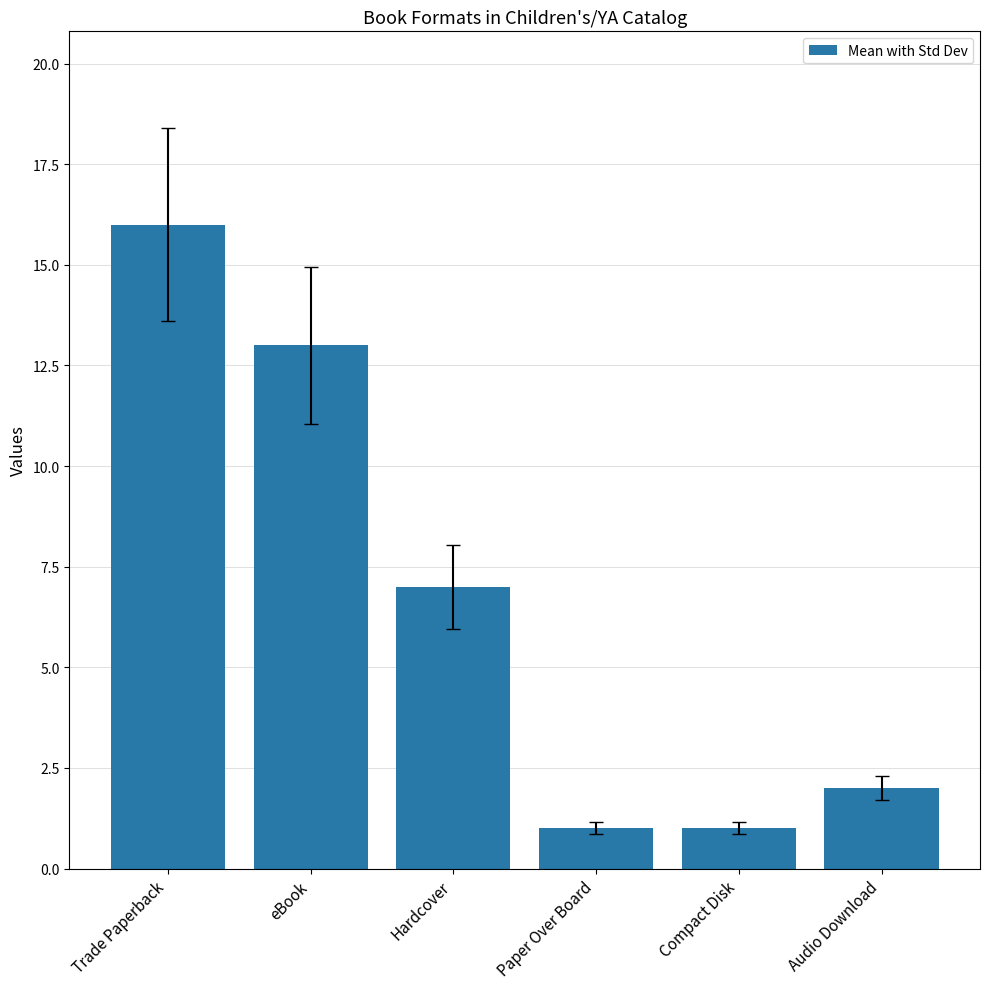

What is the sum of all values?

40